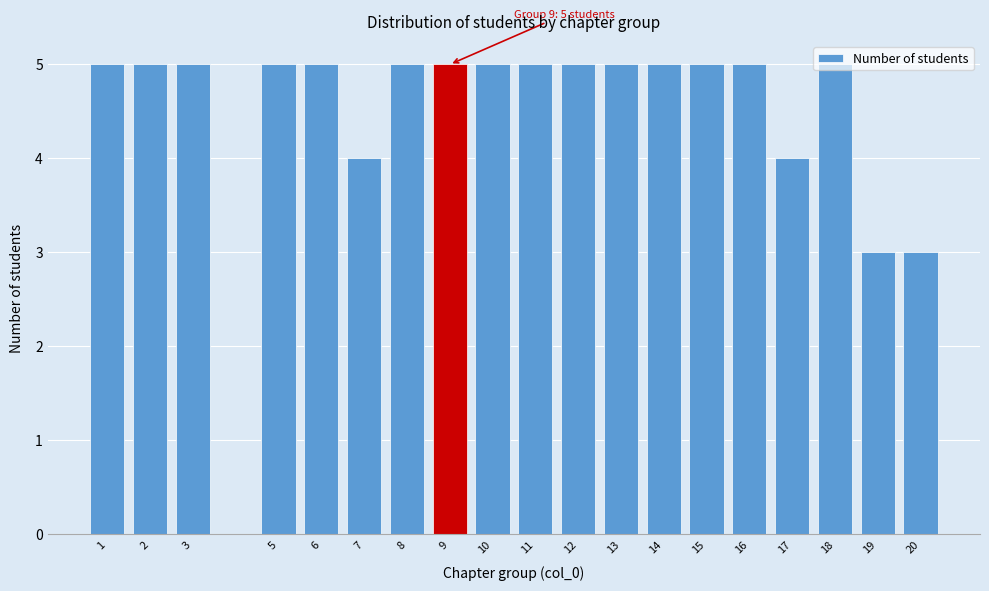

The value at 18 is 2. True or false?

False